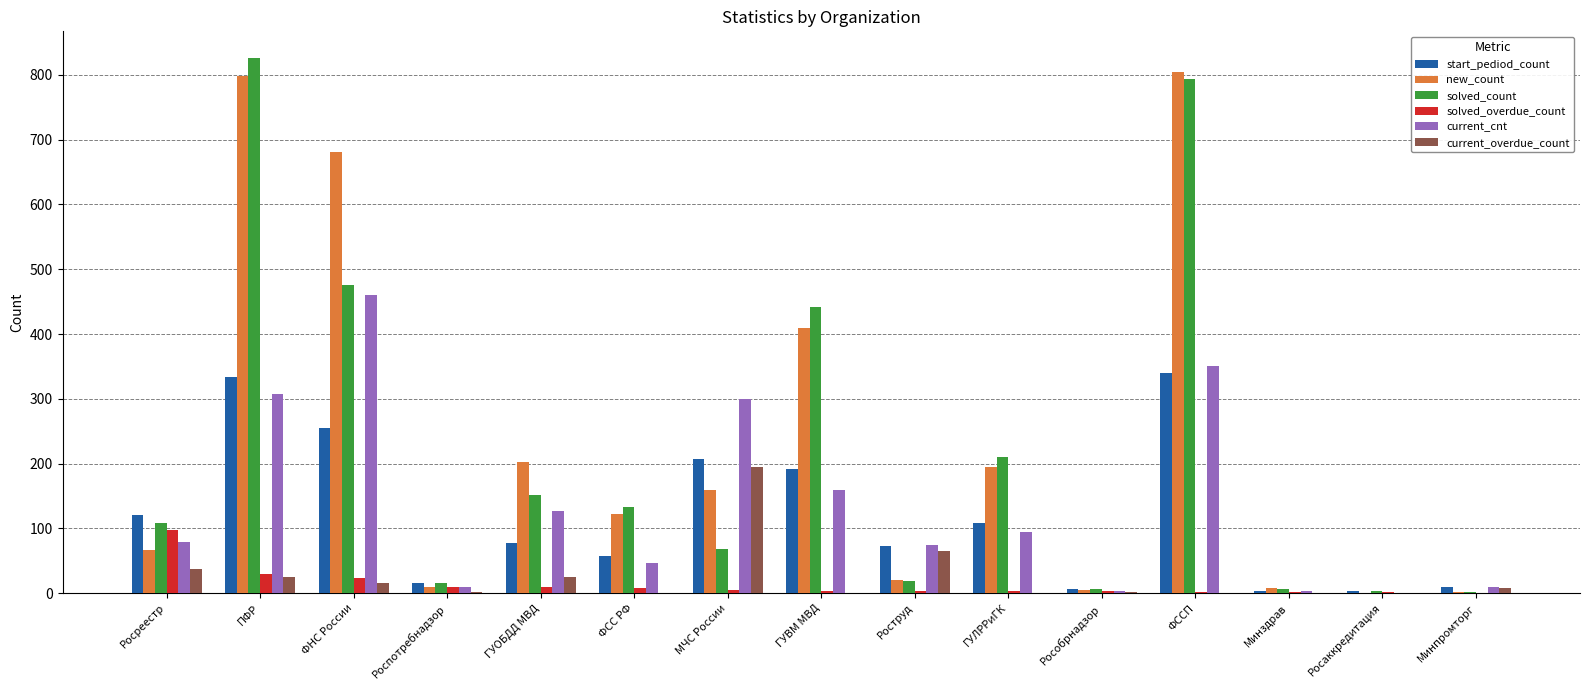

What is the difference between the solved_count values at ГУВМ МВД and Минпромторг?

439